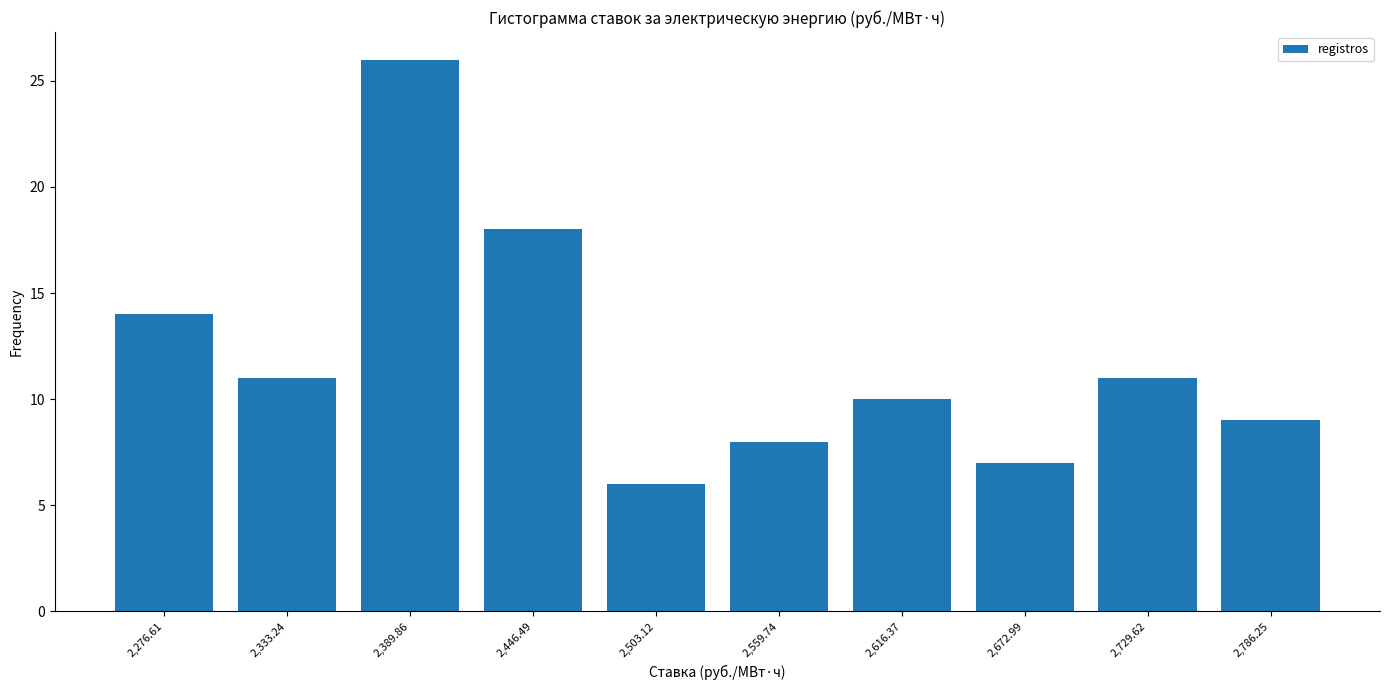

How tall is the bar that spans 2700 to 2760 on the x-axis? Neither the bar edges nor the heights are printed on the chart, so give them approximately, as read against the axes.

11